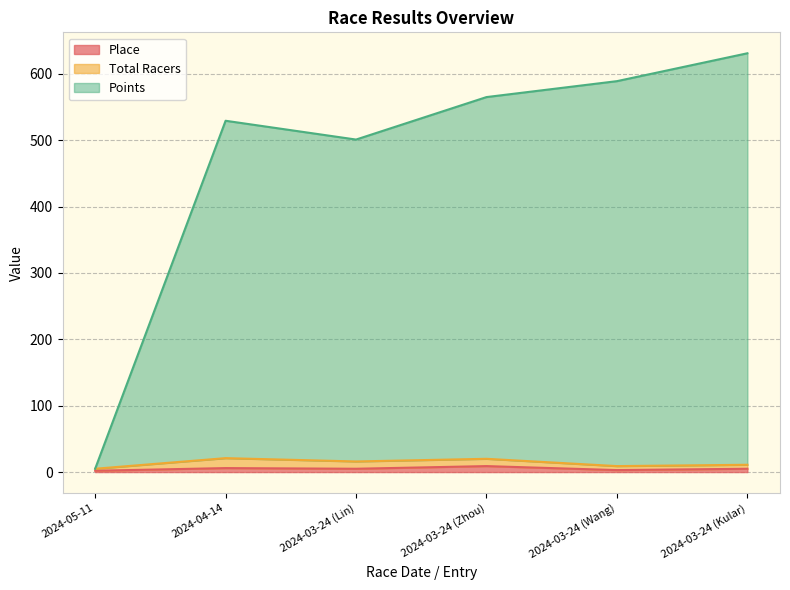

What is the value of the Points point at the 4th from the left?

565.0